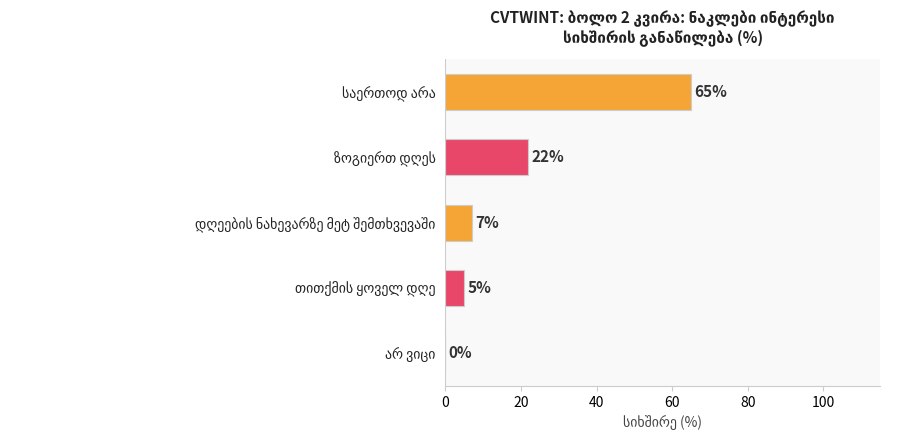

Are the bars grouped side by side (vs. stacked)?

No